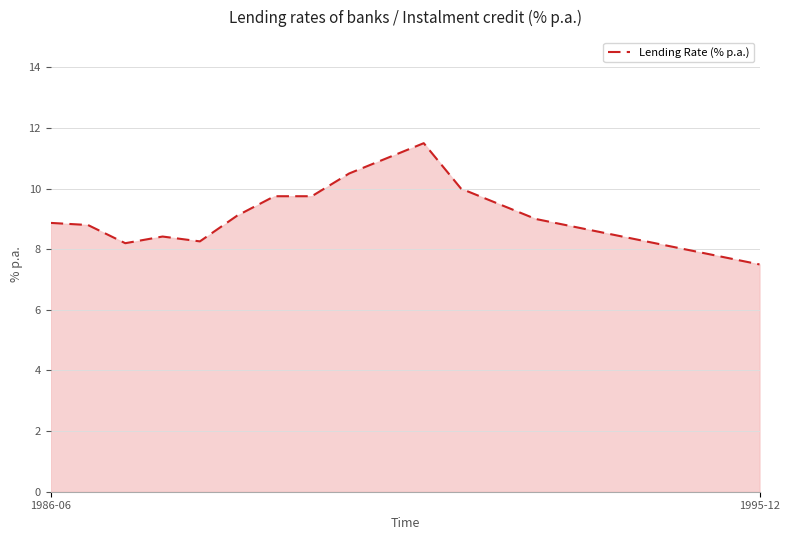

What is the difference between the maximum and minimum values?

4.0